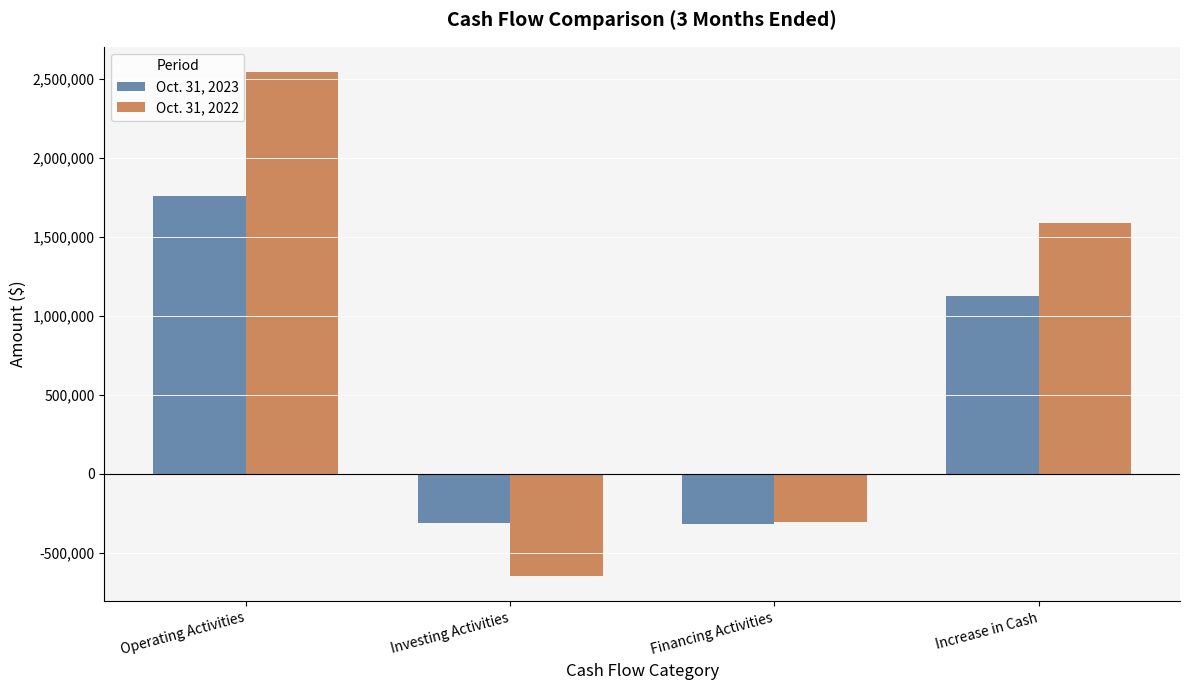

The Oct. 31, 2022 series shows -275812 at Investing Activities. True or false?

False